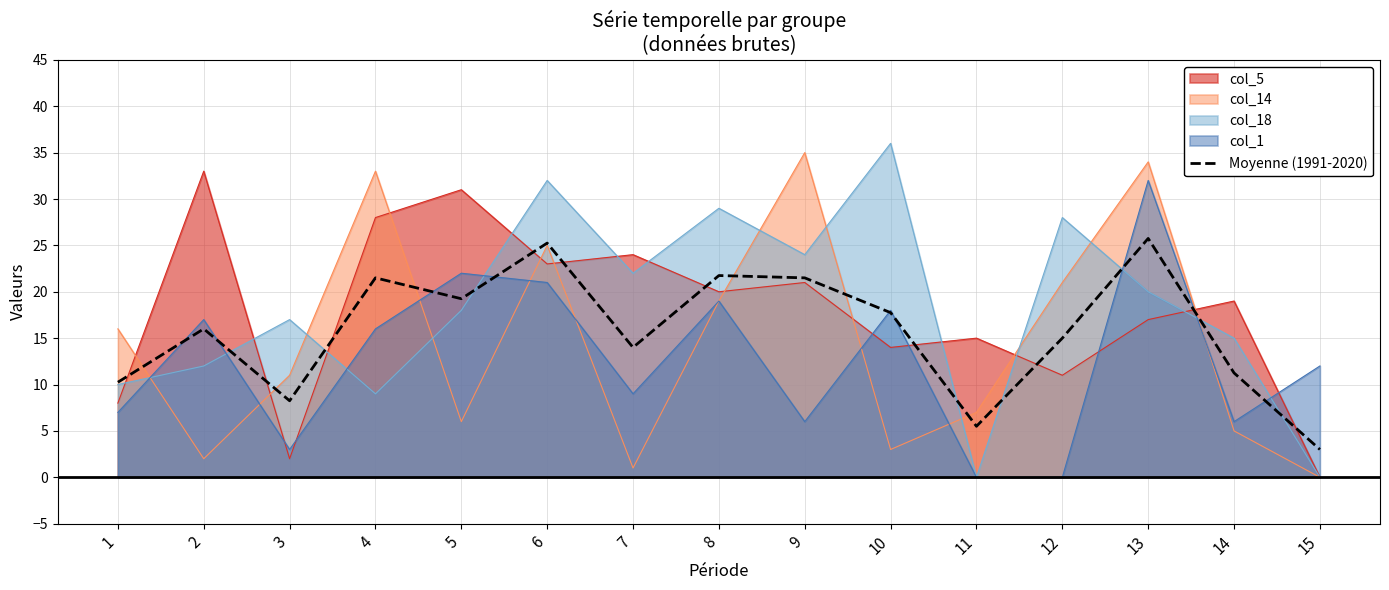

Does the chart display data point markers on the line(s)?

No